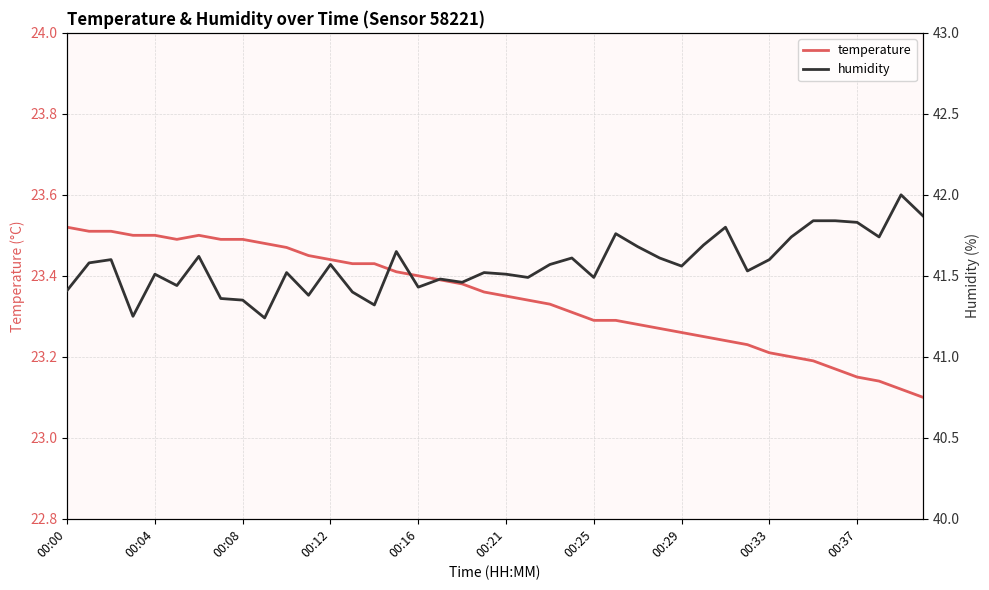

List the series in order of their overall mean, lowest first.

temperature, humidity